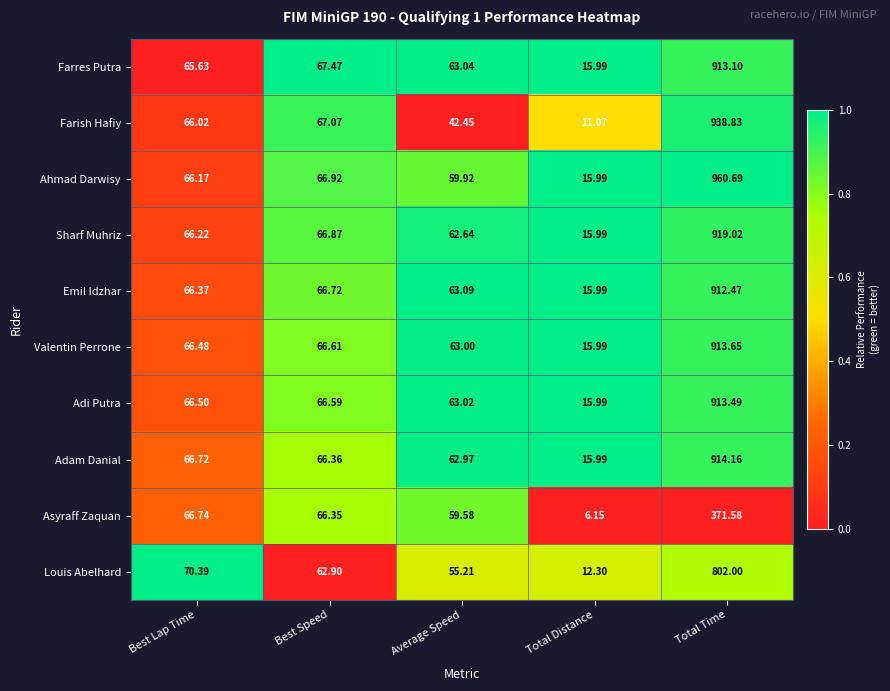

At which category is the sum across all series the highest?

Total Time